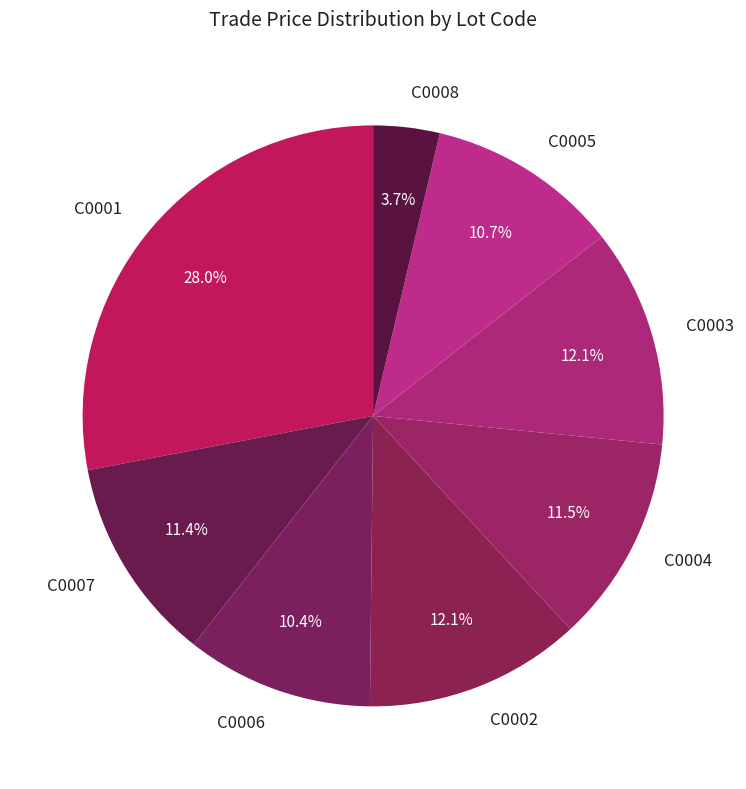

To the nearest percent, what is the difference between the largest and smallest slice percentages?

24%